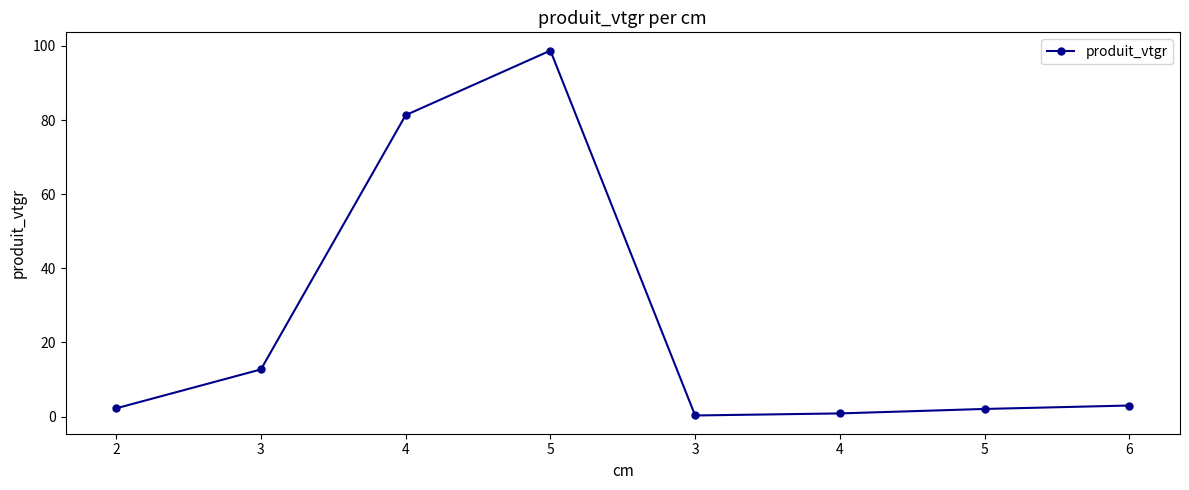

Reading right to left, transcribe all the data shown in this chart.

6=3.0	5=2.1	4=0.9	3=0.3	5=98.7	4=81.3	3=12.7	2=2.2